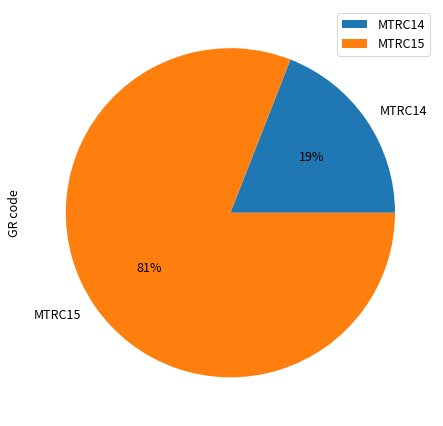

Is MTRC14 the majority of the pie?

No